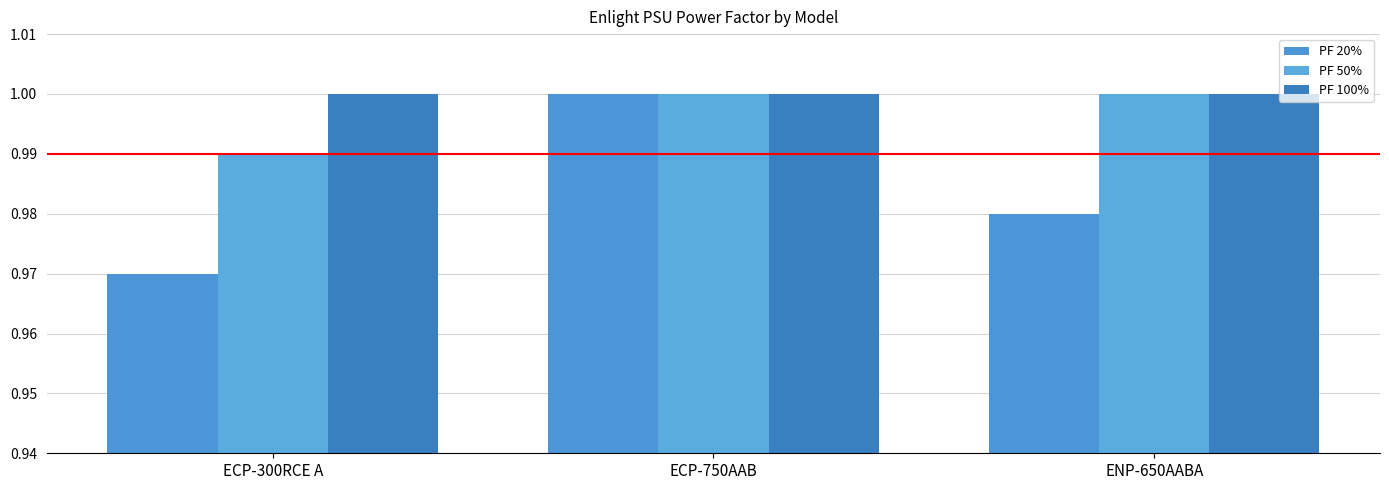

At which category is the sum across all series the highest?

ECP-750AAB